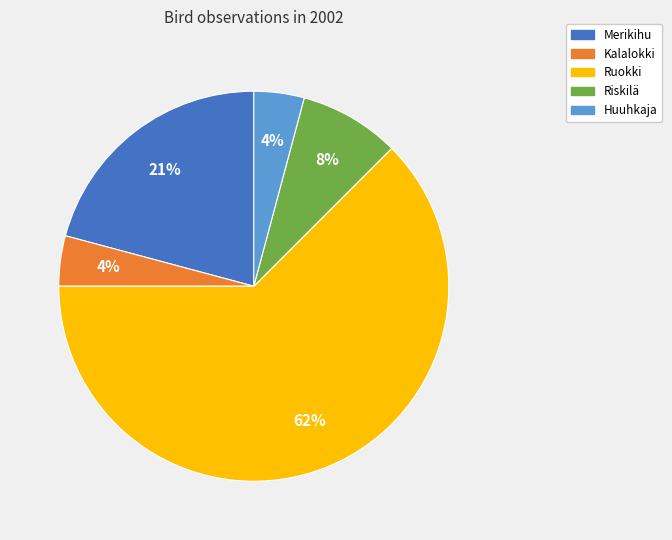

To the nearest percent, what is the average slice percentage?

20%